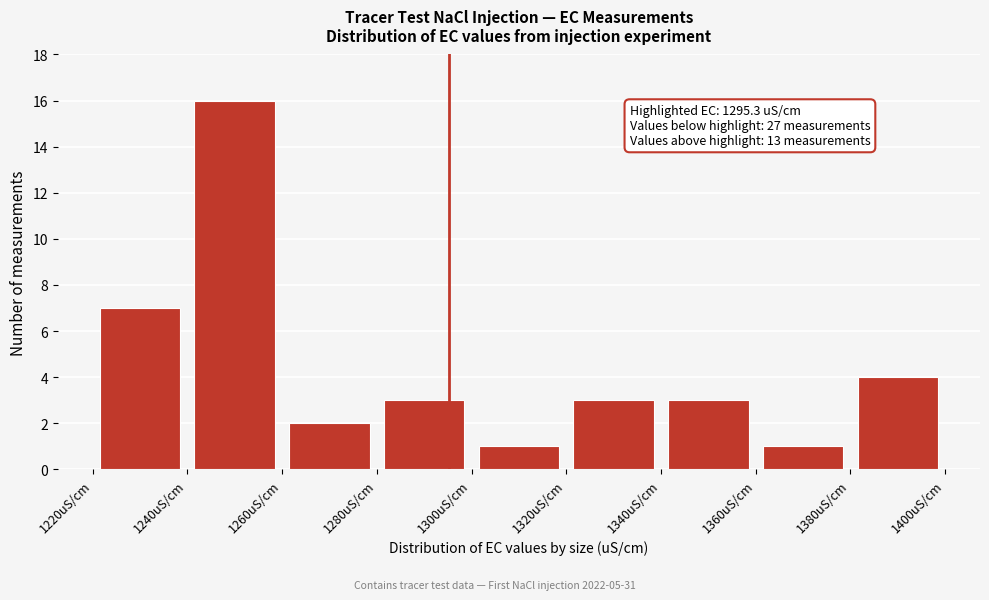

Over which range of the x-axis is the bar tallest?

1240 to 1260